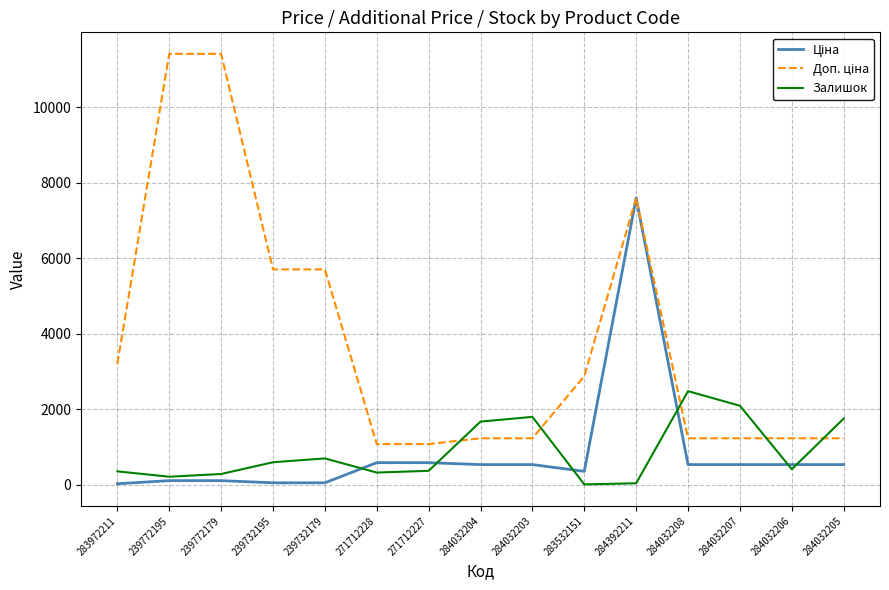

What is the total value across all series at 284032208?

4257.4